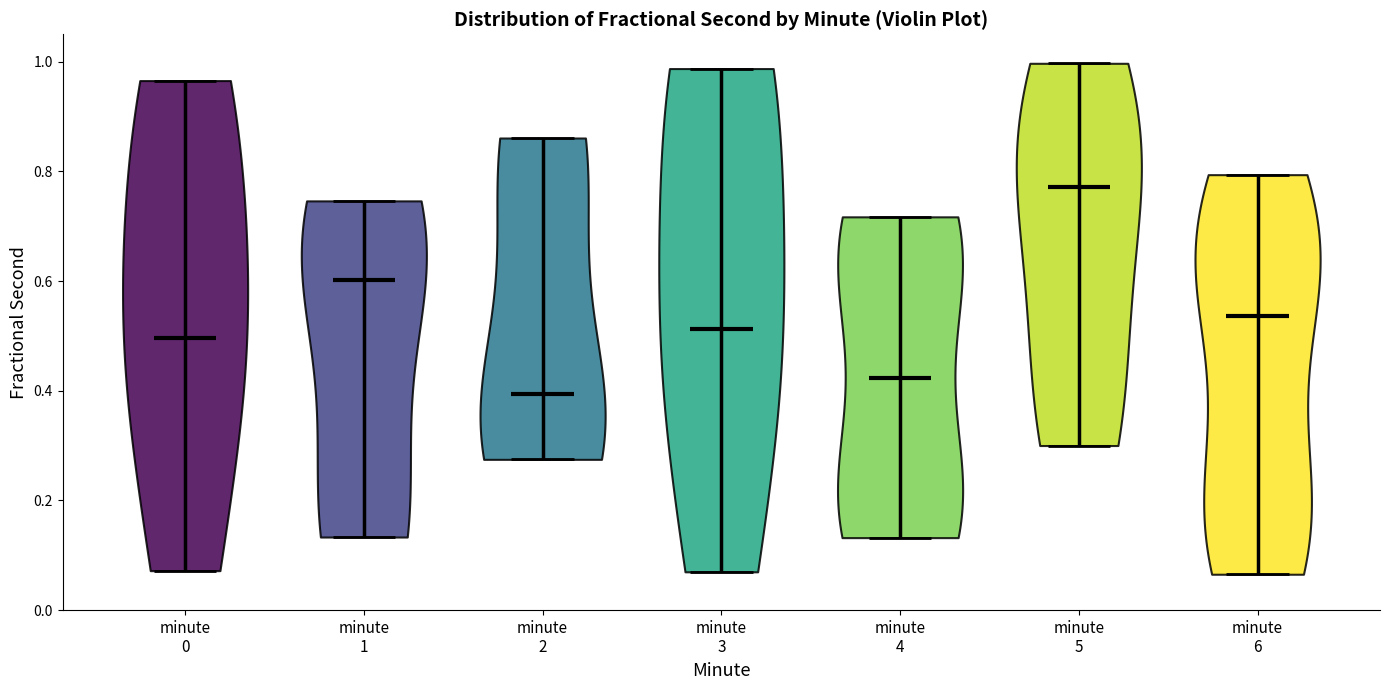

Reading left to right, read every violin against the y-axis: where its median line is, and the lowest and highest points it reaches. The values are not printed on the chart, so give them approximately, as read against the axis.

minute 0: median line 0.50, lowest point 0.08, highest point 0.96
minute 1: median line 0.60, lowest point 0.14, highest point 0.74
minute 2: median line 0.40, lowest point 0.28, highest point 0.86
minute 3: median line 0.52, lowest point 0.06, highest point 0.98
minute 4: median line 0.42, lowest point 0.14, highest point 0.72
minute 5: median line 0.78, lowest point 0.30, highest point 1.00
minute 6: median line 0.54, lowest point 0.06, highest point 0.80